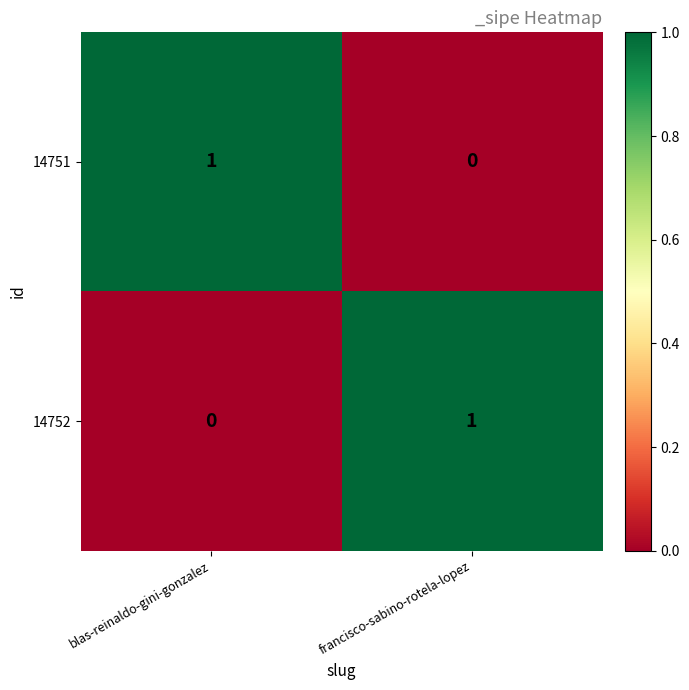

Is the value of 14751 at blas-reinaldo-gini-gonzalez greater than the value of 14752 at blas-reinaldo-gini-gonzalez?

Yes